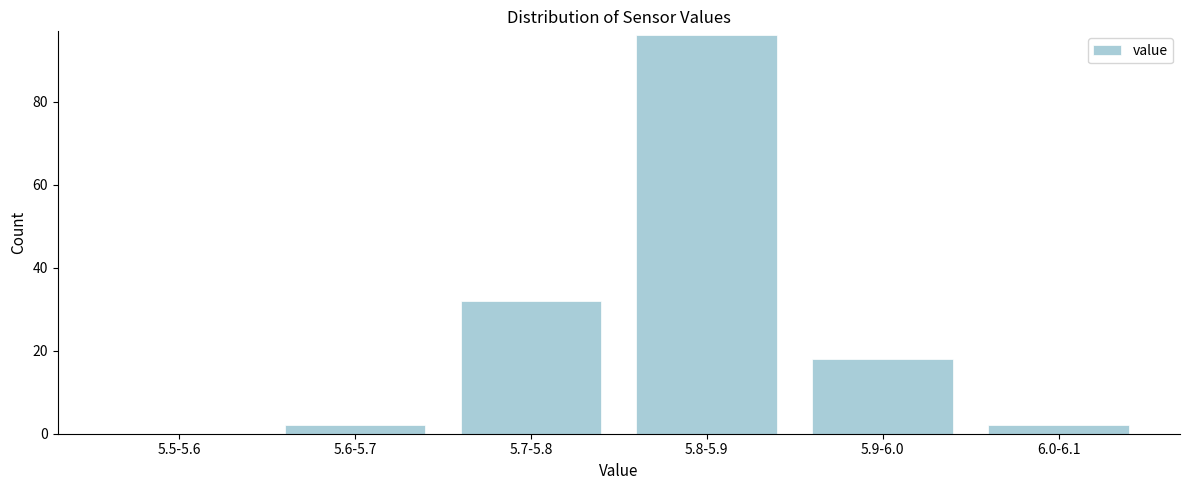

Reading left to right, transcribe all the data shown in this chart.

5.5-5.6=0	5.6-5.7=2	5.7-5.8=32	5.8-5.9=96	5.9-6.0=18	6.0-6.1=2